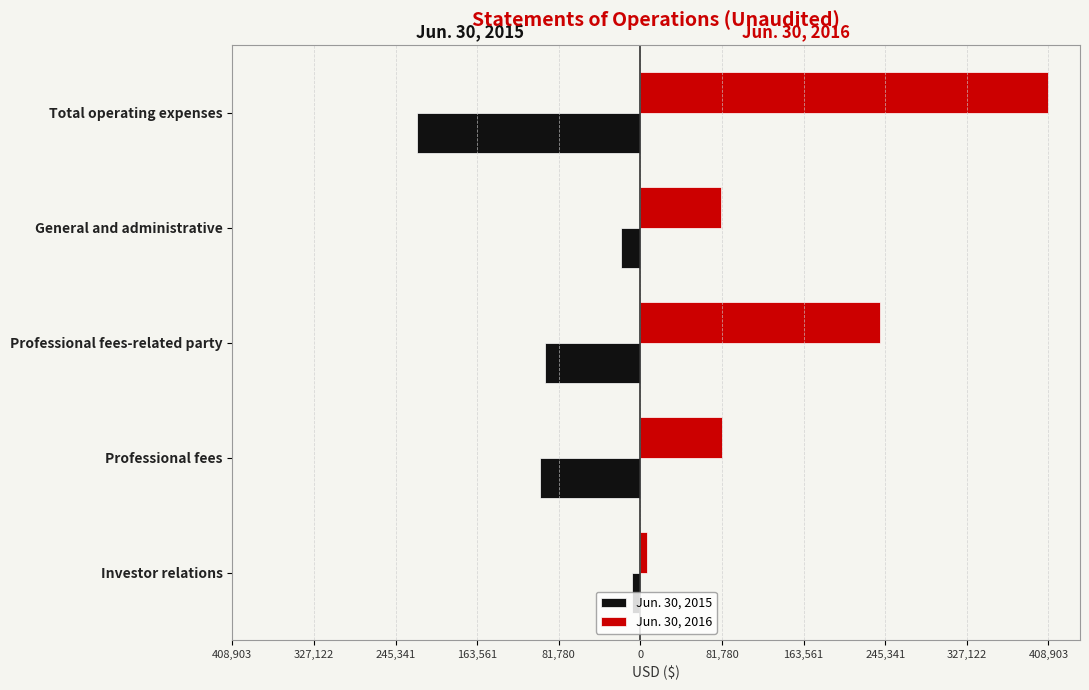

Which series has the largest range (max minus min)?

Jun. 30, 2016